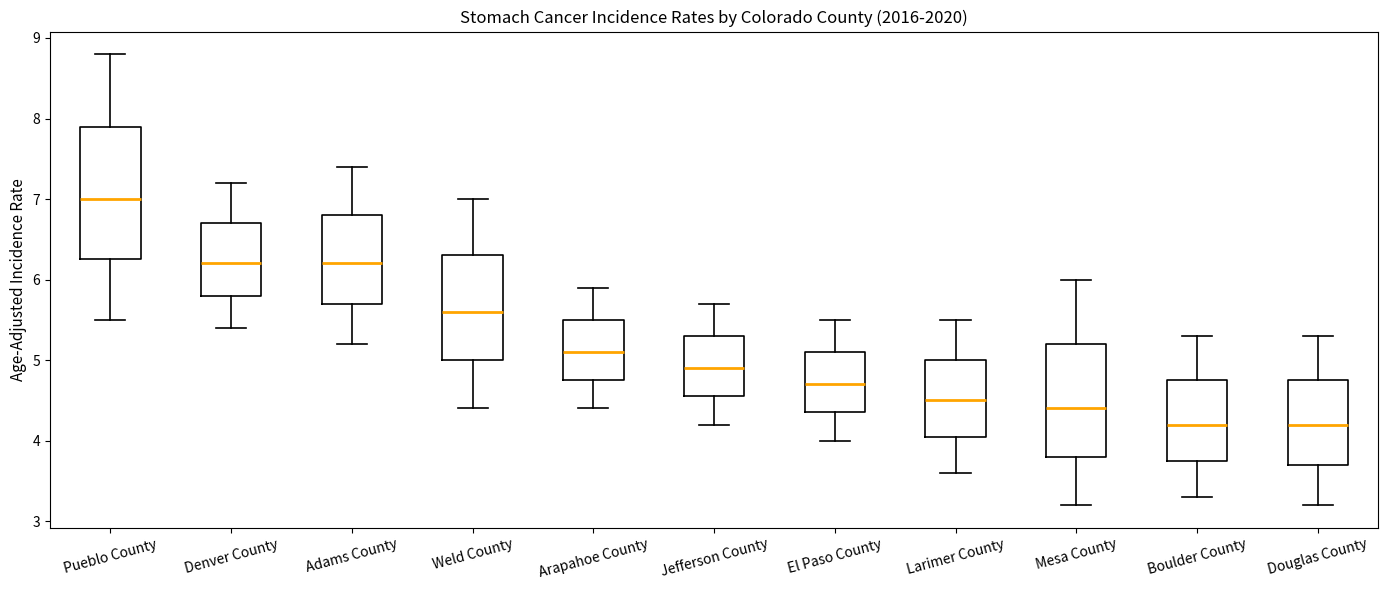

Reading left to right, read every box against the y-axis: the position of its median line, the range the box covers, and the ends of its whiskers. The values are not printed on the chart, so give them approximately, as read against the axis.

Pueblo County: median 7.0, box 6.3 to 7.9, whiskers 5.5 to 8.8
Denver County: median 6.2, box 5.8 to 6.7, whiskers 5.4 to 7.2
Adams County: median 6.2, box 5.7 to 6.8, whiskers 5.2 to 7.4
Weld County: median 5.6, box 5.0 to 6.3, whiskers 4.4 to 7.0
Arapahoe County: median 5.1, box 4.8 to 5.5, whiskers 4.4 to 5.9
Jefferson County: median 4.9, box 4.6 to 5.3, whiskers 4.2 to 5.7
El Paso County: median 4.7, box 4.4 to 5.1, whiskers 4.0 to 5.5
Larimer County: median 4.5, box 4.1 to 5.0, whiskers 3.6 to 5.5
Mesa County: median 4.4, box 3.8 to 5.2, whiskers 3.2 to 6.0
Boulder County: median 4.2, box 3.8 to 4.8, whiskers 3.3 to 5.3
Douglas County: median 4.2, box 3.7 to 4.8, whiskers 3.2 to 5.3